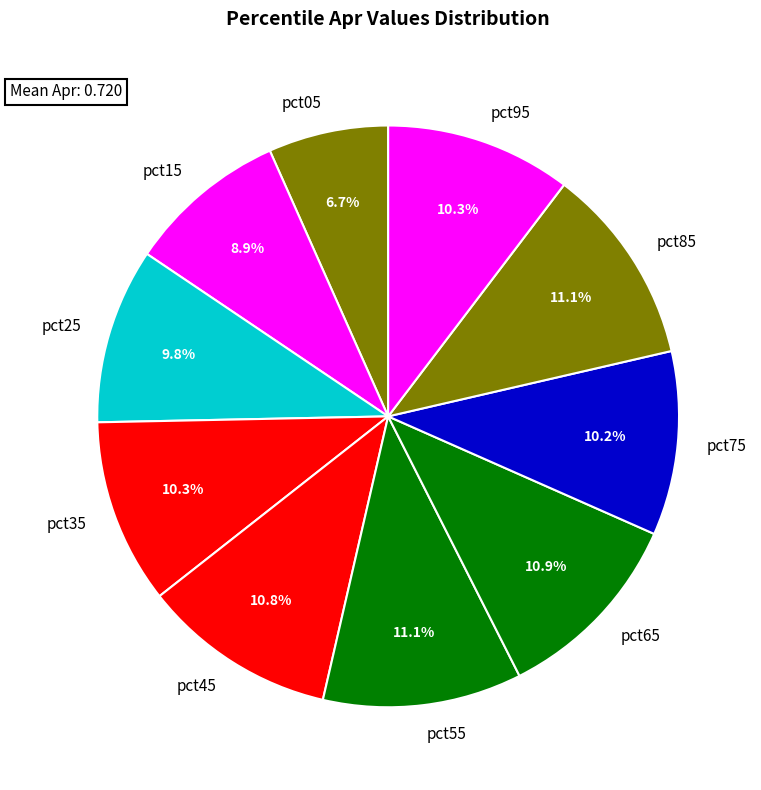

To the nearest percent, what percentage of the pie is pct35?

10%